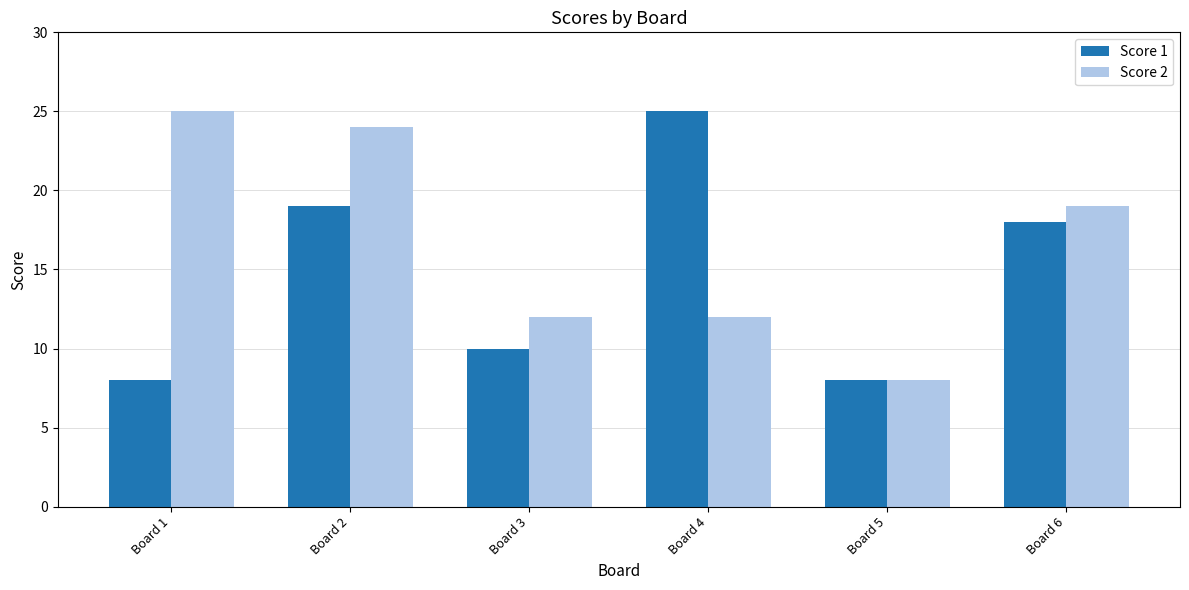

What is the total value across all series at Board 1?

33